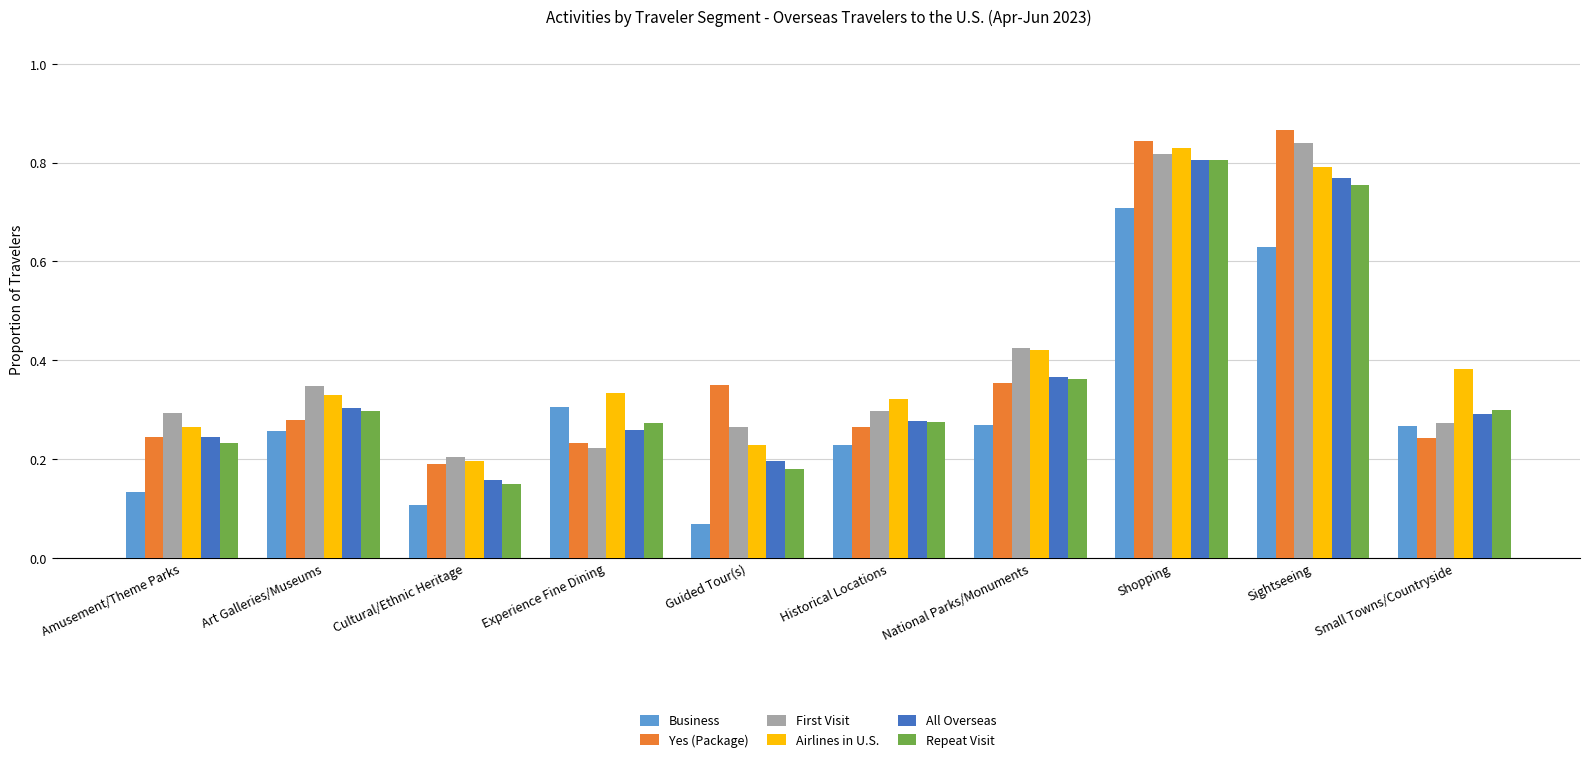

Which series has the largest total across all categories?

Airlines in U.S.